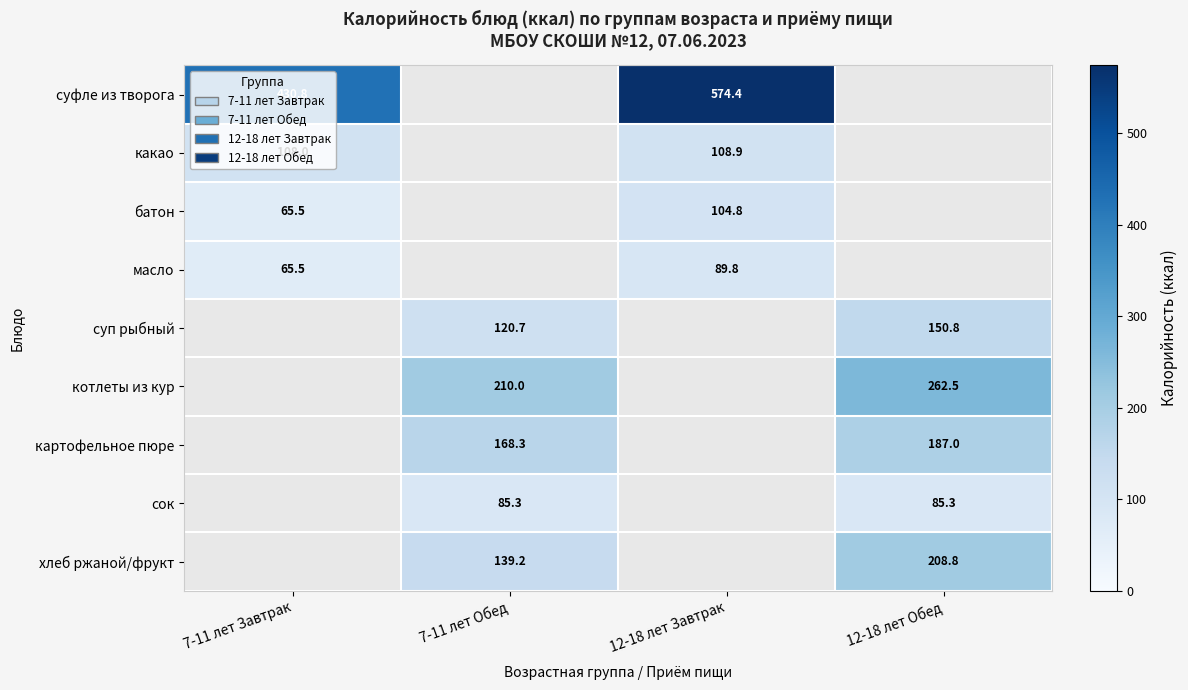

At which label is суфле из творога closest to 502?

7-11 лет Завтрак